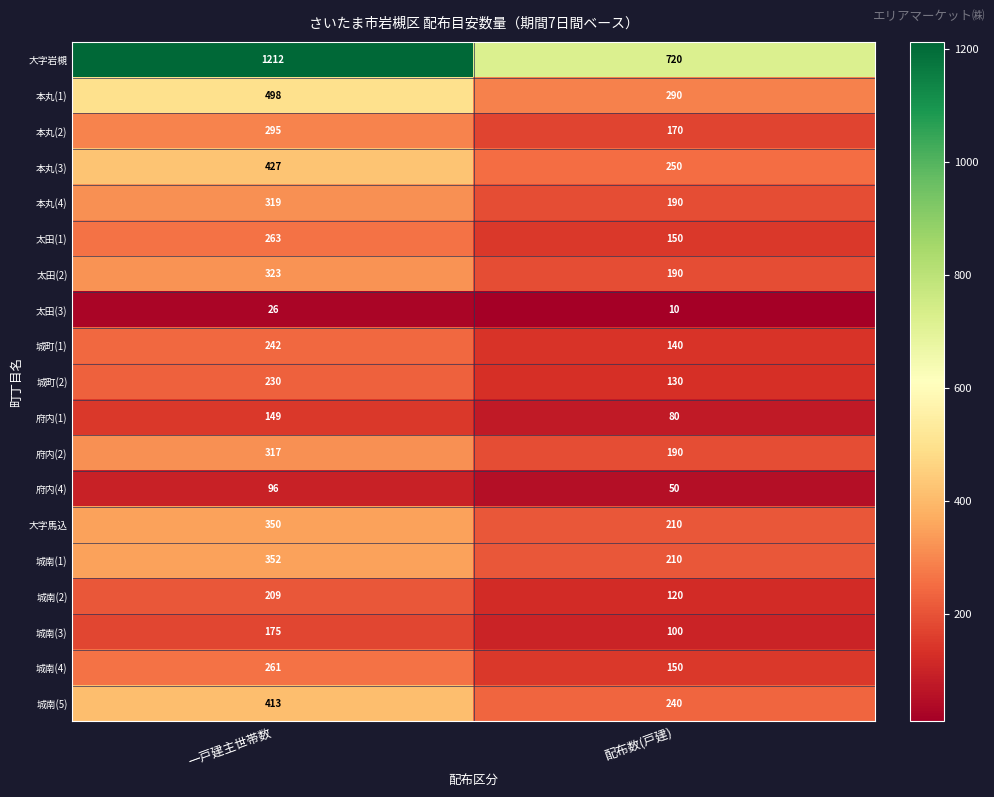

Where is 城南(3) nearest to the value 137?

配布数(戸建)